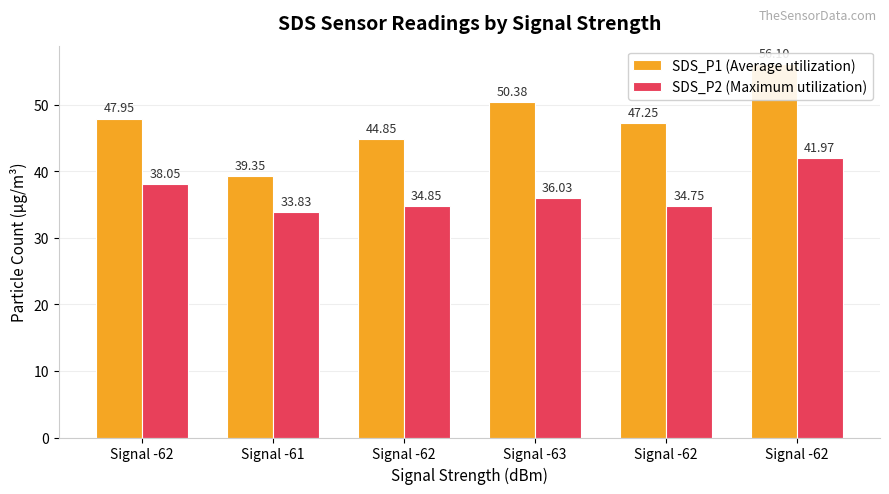

How many values in the SDS_P1 (Average utilization) series are below 47?

2